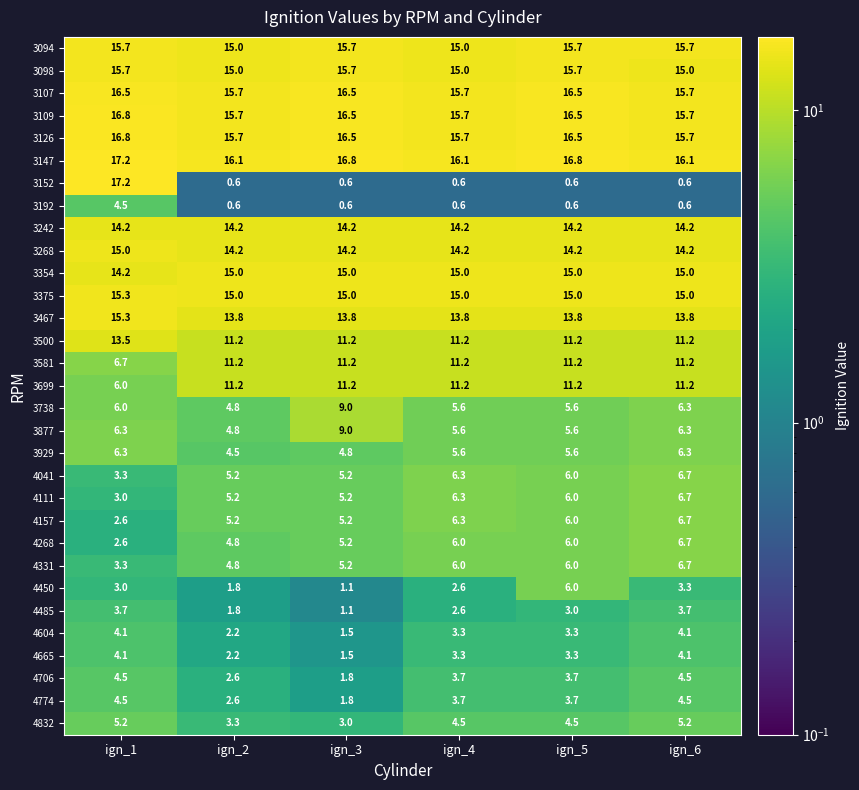

Which series changed the most between ign_1 and ign_5?

3152